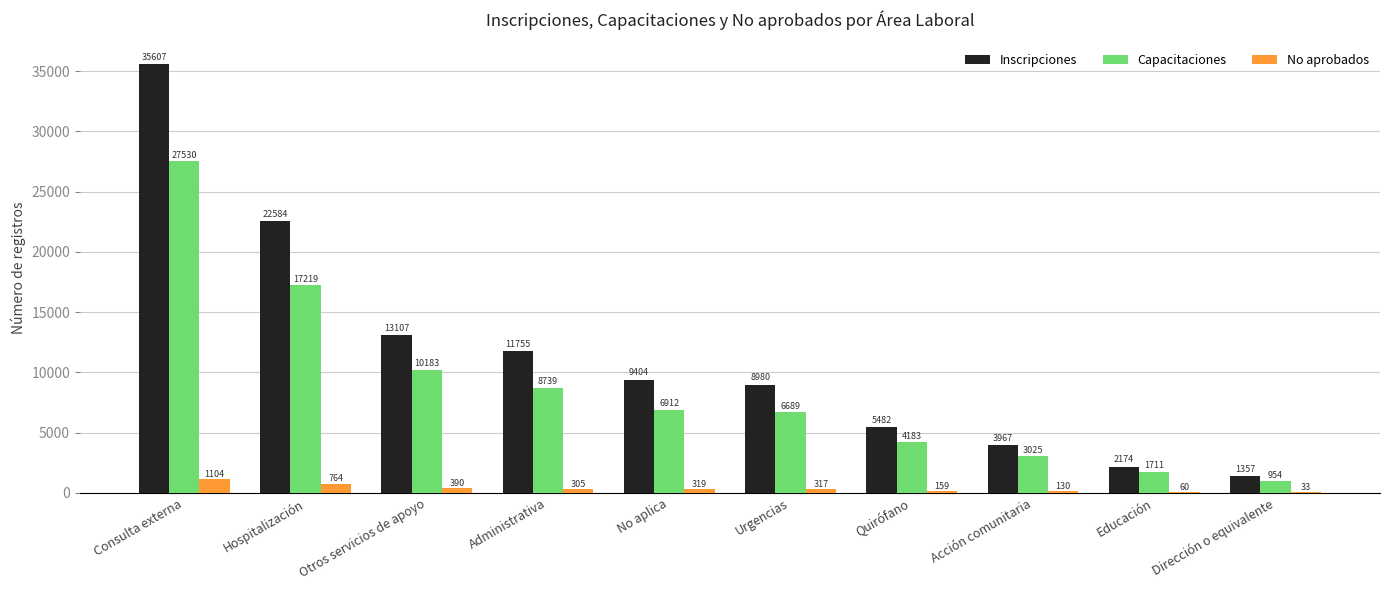

What is the spread (max minus min) of values at Educación?

2114